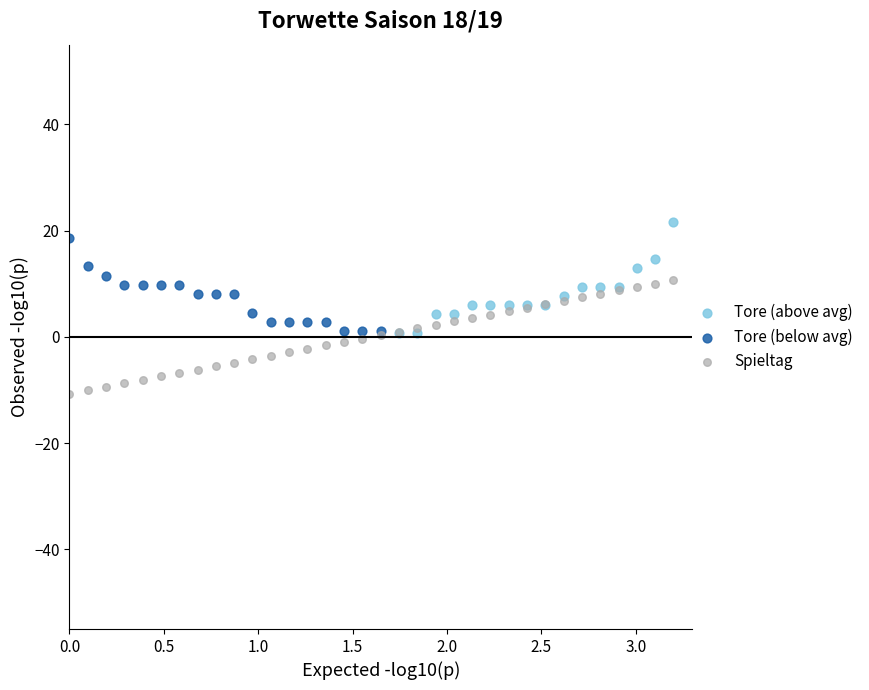

Which series reaches the minimum Y coordinate?

Spieltag